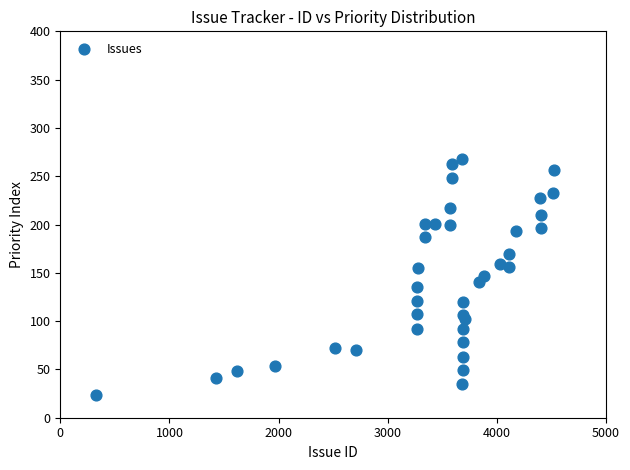

What is the range of X values (max minus min)?

4198